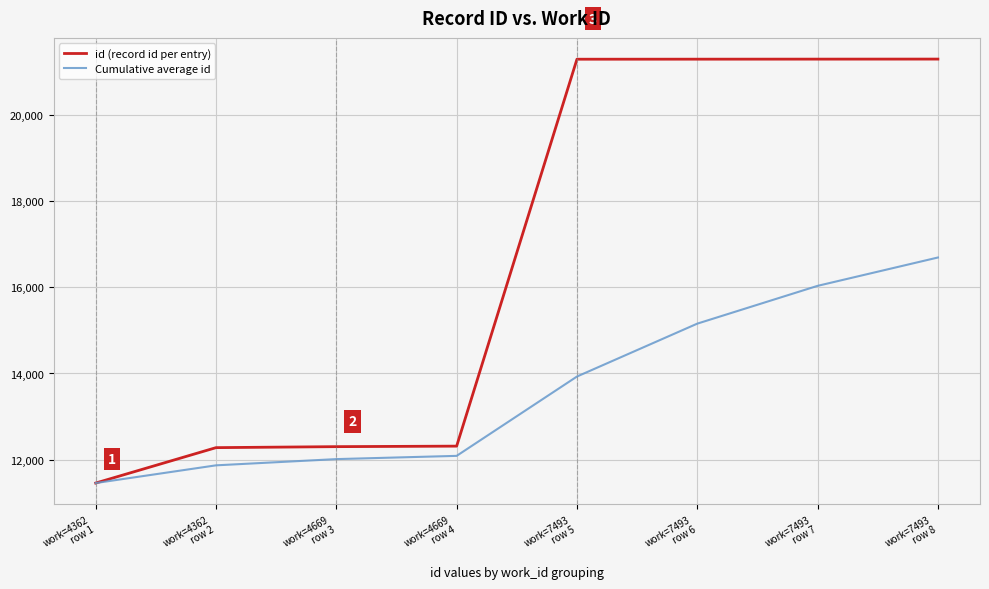

The value of Cumulative average id at work=7493
row 7 is 16032.4. True or false?

True